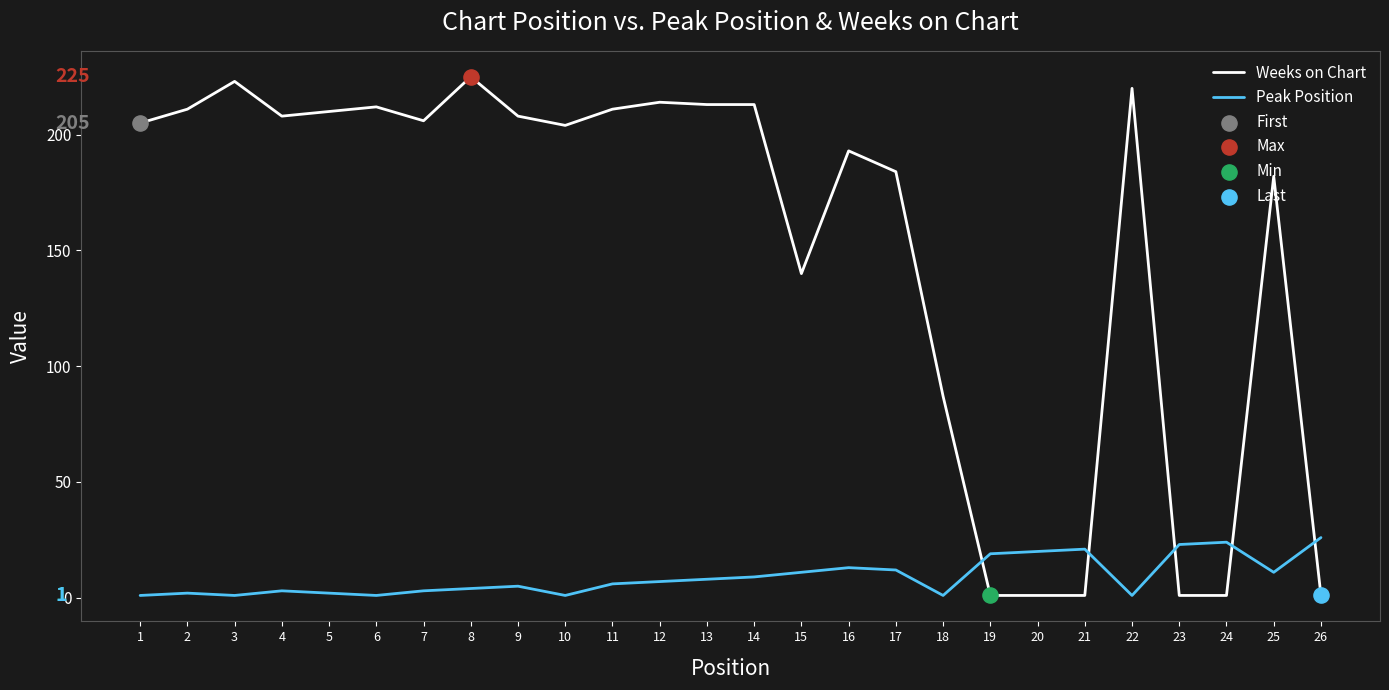

Between 1 and 8, which series saw the biggest shift?

Weeks on Chart